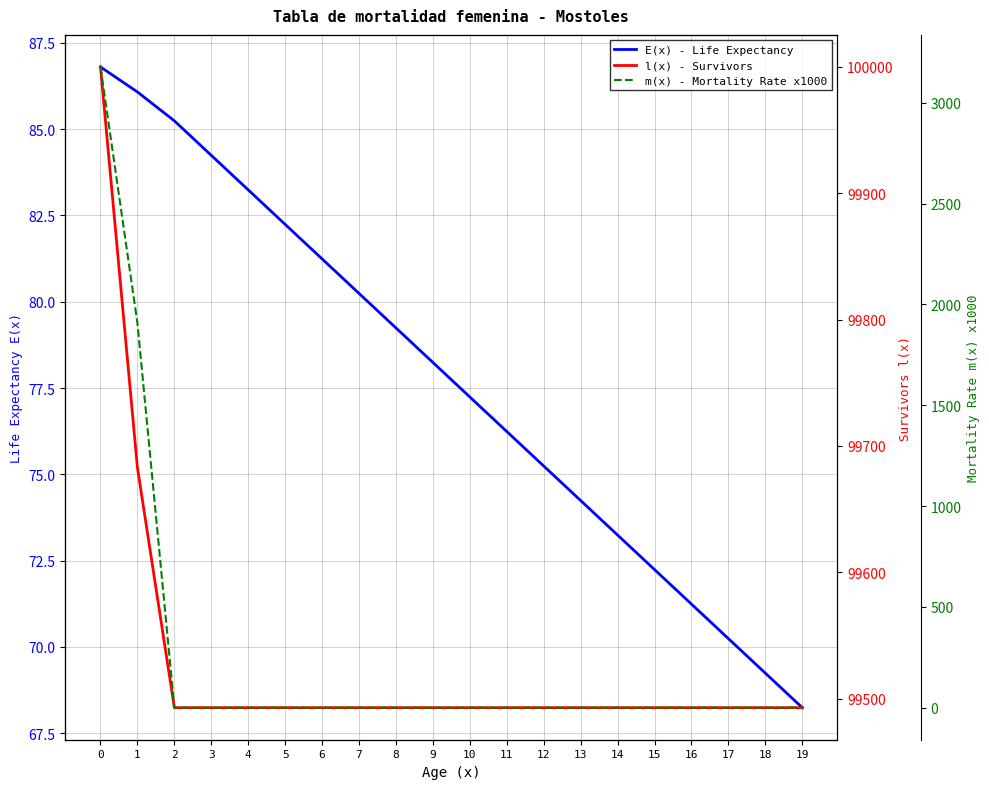

The value of m(x) - Mortality Rate x1000 at 16 is 2104.8. True or false?

False